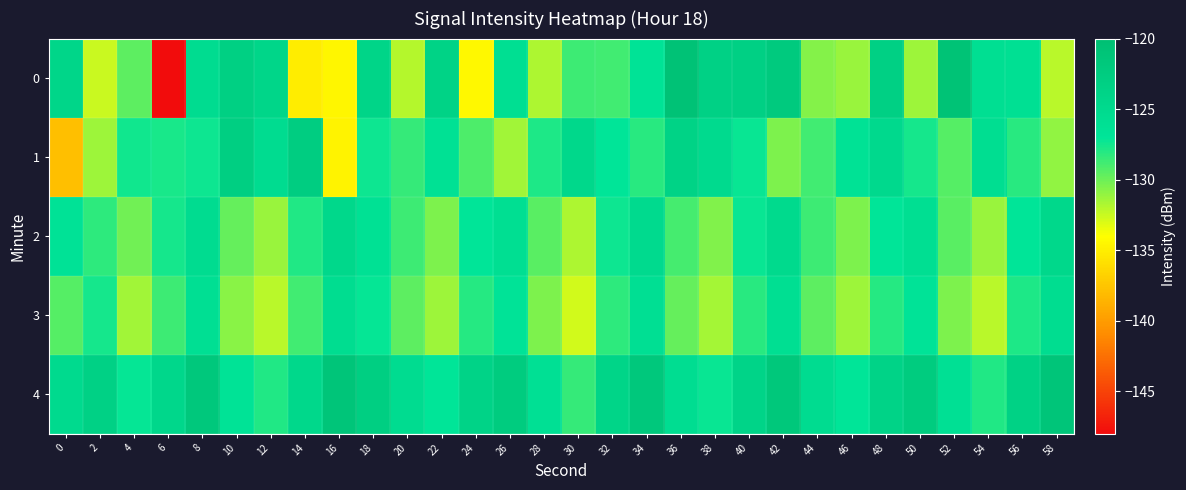

Reading left to right, extract all data points from this chart.

0: 0=-124.2	2=-132.5	4=-129.6	6=-148.2	8=-125.4	10=-123.1	12=-124.2	14=-135.0	16=-134.5	18=-124.1	20=-132.0	22=-123.6	24=-134.3	26=-125.8	28=-131.8	30=-128.7	32=-128.8	34=-126.7	36=-120.7	38=-123.4	40=-123.3	42=-122.1	44=-130.7	46=-131.2	48=-123.2	50=-131.4	52=-120.8	54=-125.9	56=-126.0	58=-132.1
1: 0=-137.8	2=-131.3	4=-127.5	6=-127.8	8=-127.4	10=-123.0	12=-125.4	14=-122.7	16=-134.8	18=-127.4	20=-128.5	22=-126.3	24=-129.1	26=-131.4	28=-127.8	30=-124.6	32=-126.9	34=-128.2	36=-123.7	38=-125.1	40=-127.3	42=-130.5	44=-128.8	46=-126.4	48=-124.9	50=-127.6	52=-129.3	54=-125.7	56=-128.1	58=-131.0
2: 0=-126.5	2=-128.3	4=-130.1	6=-127.6	8=-125.4	10=-129.8	12=-131.2	14=-127.9	16=-124.6	18=-126.3	20=-128.7	22=-130.4	24=-127.1	26=-125.8	28=-129.5	30=-131.8	32=-127.4	34=-125.1	36=-128.9	38=-130.6	40=-127.3	42=-125.0	44=-128.7	46=-130.4	48=-127.1	50=-125.8	52=-129.5	54=-131.2	56=-126.9	58=-124.6
3: 0=-129.3	2=-127.6	4=-131.4	6=-128.7	8=-126.0	10=-130.8	12=-132.1	14=-128.8	16=-125.5	18=-127.2	20=-129.6	22=-131.3	24=-128.0	26=-126.7	28=-130.4	30=-132.7	32=-128.3	34=-126.0	36=-129.8	38=-131.5	40=-128.2	42=-125.9	44=-129.6	46=-131.3	48=-128.0	50=-126.7	52=-130.4	54=-132.1	56=-127.8	58=-125.5
4: 0=-125.1	2=-123.4	4=-127.2	6=-124.5	8=-121.8	10=-126.6	12=-127.9	14=-124.6	16=-121.3	18=-123.0	20=-125.4	22=-127.1	24=-123.8	26=-122.5	28=-126.2	30=-128.5	32=-124.1	34=-121.8	36=-125.6	38=-127.3	40=-124.0	42=-121.7	44=-125.4	46=-127.1	48=-123.8	50=-122.5	52=-126.2	54=-127.9	56=-123.6	58=-121.3